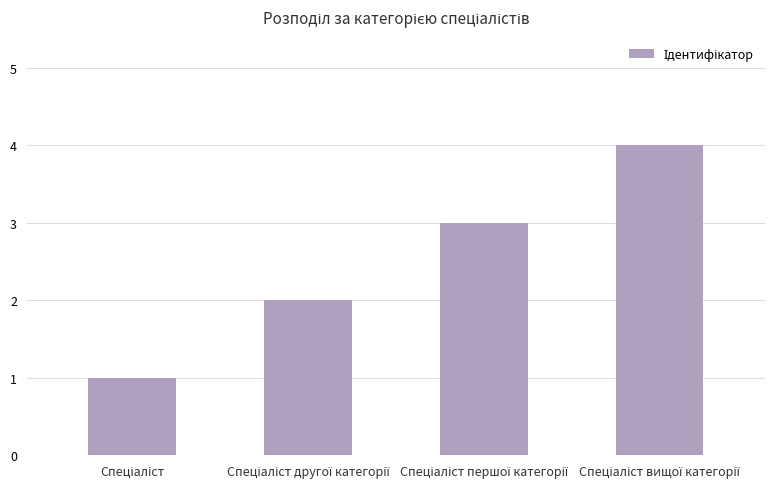

What is the maximum value shown in the chart?

4